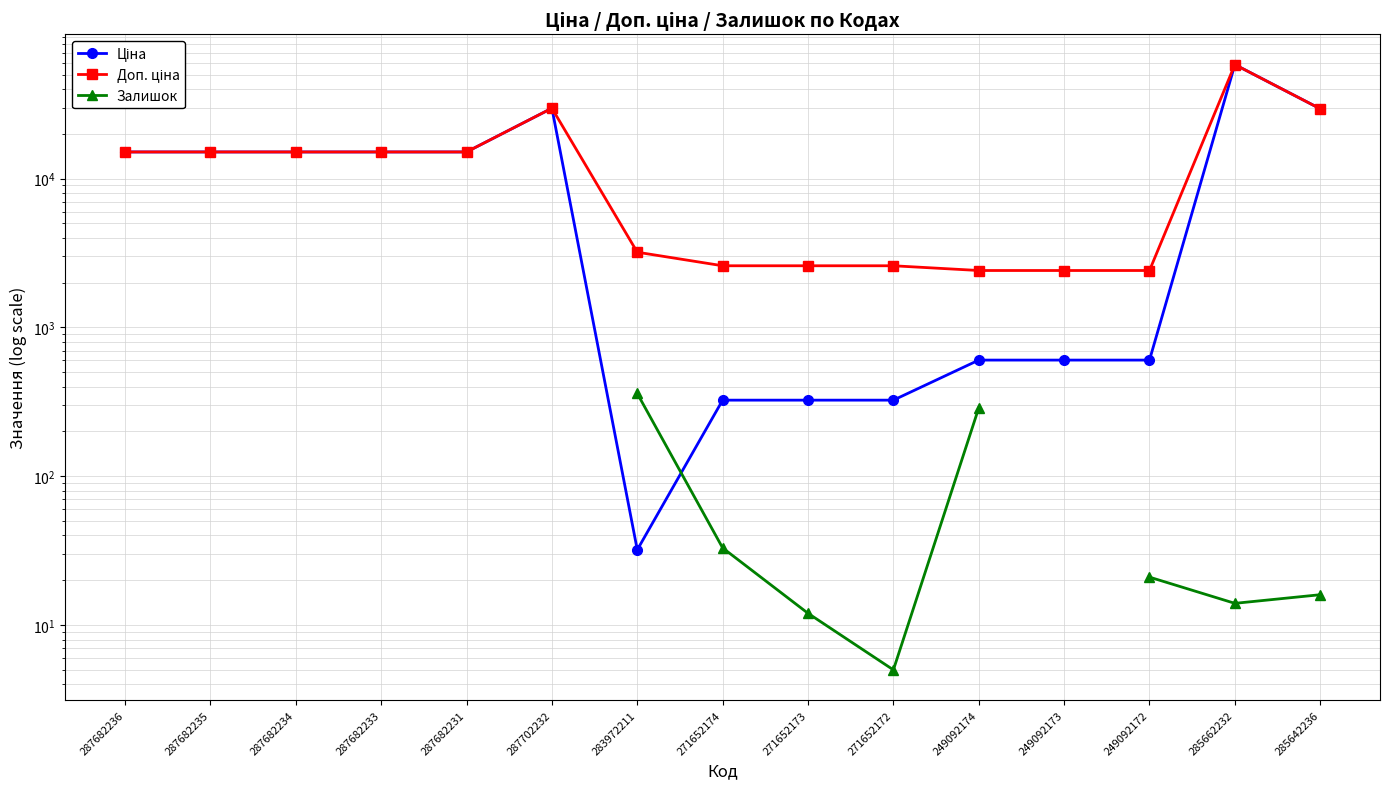

How many values in the Доп. ціна series are below 15120?

7